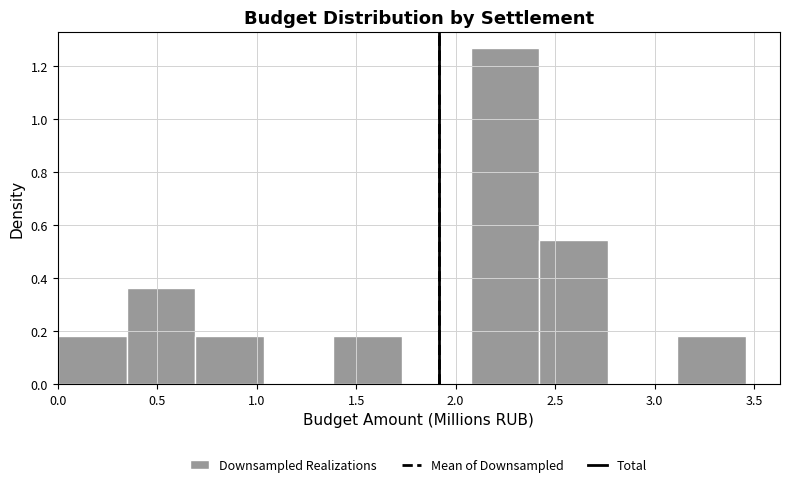

Over which range of the x-axis is the bar tallest?

2.05 to 2.40